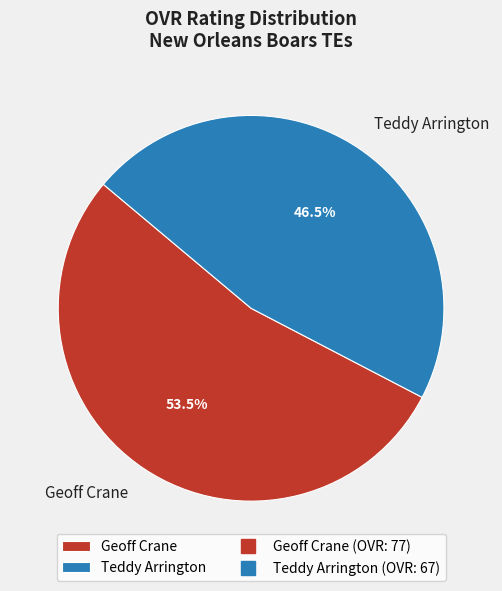

How many slices are in this pie chart?

2